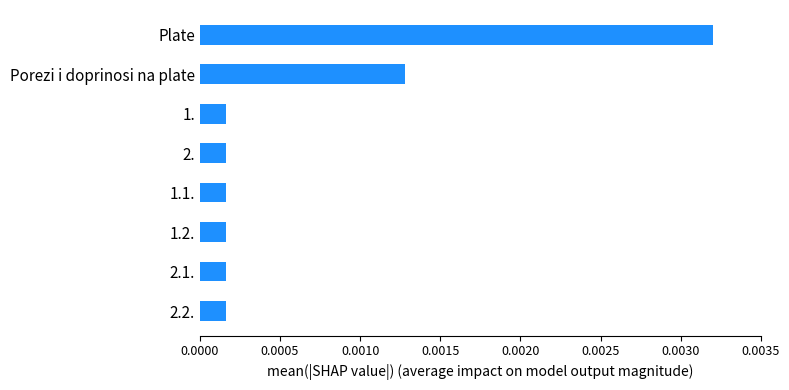

Which category has the highest value across all series?

Plate